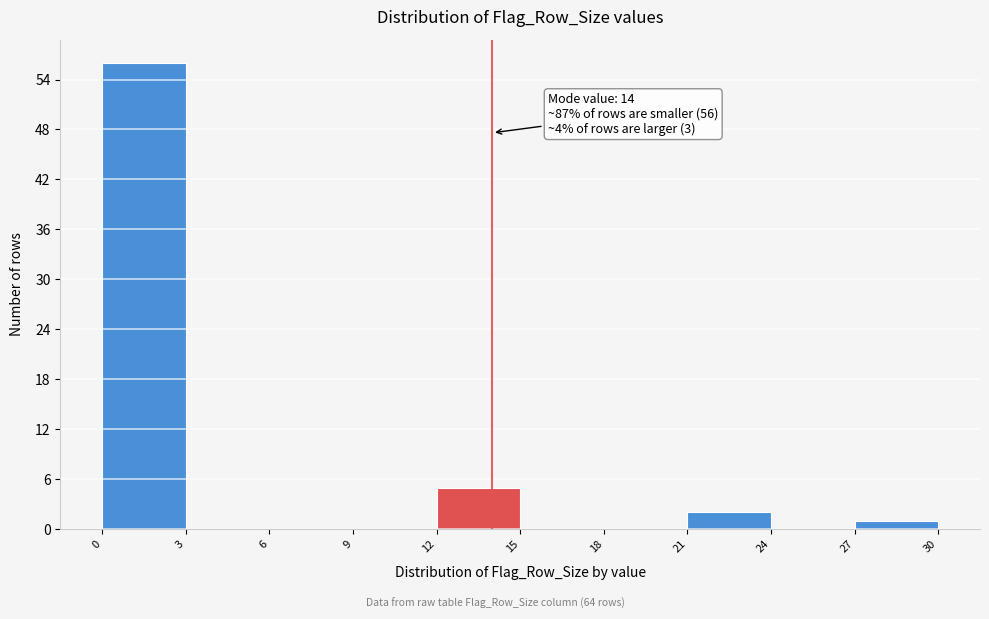

Over which range of the x-axis is the bar tallest?

0 to 3